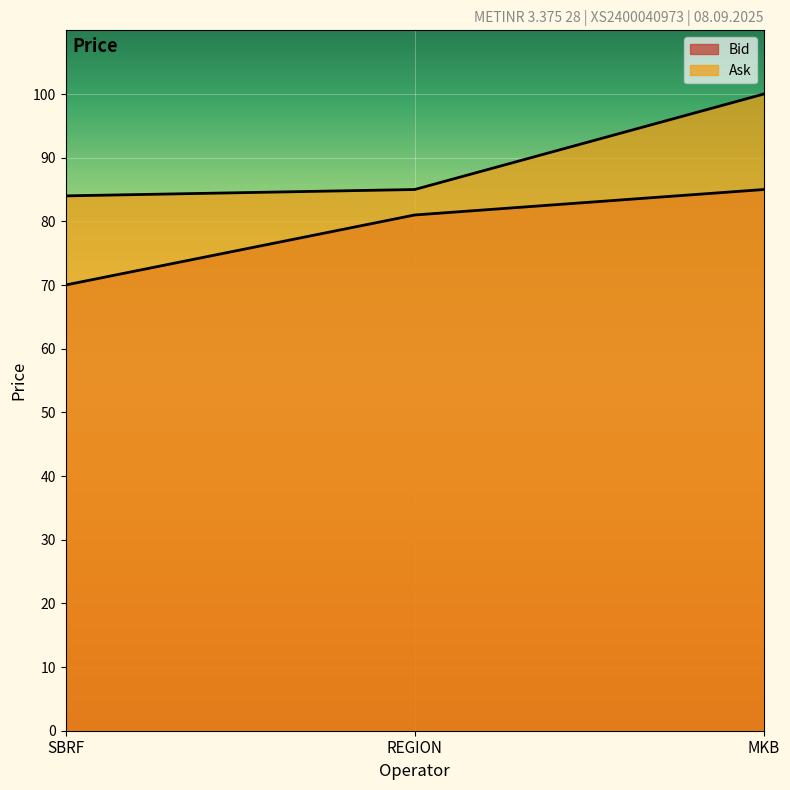

At which category does the chart reach its peak across all series?

MKB